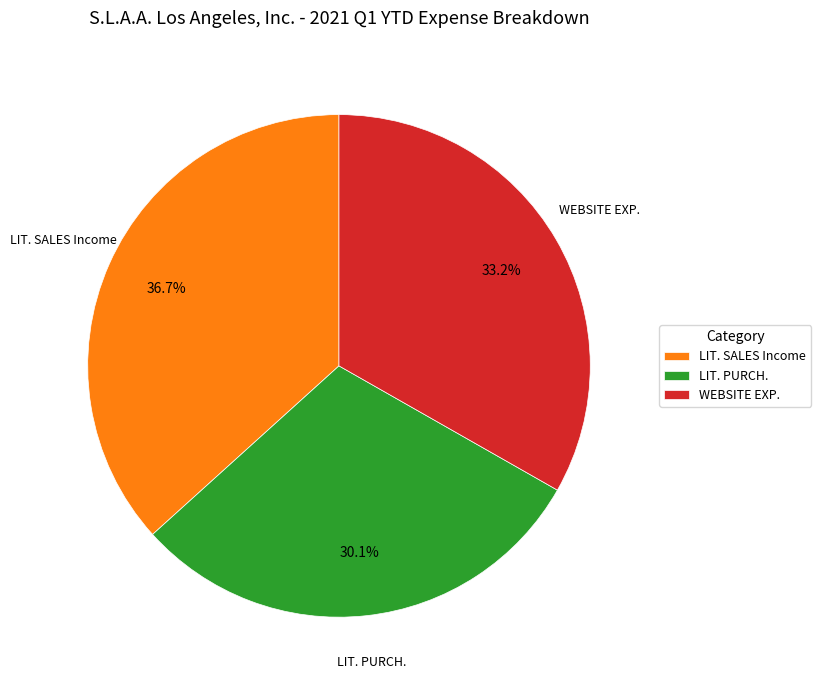

What is the total percentage of WEBSITE EXP. and LIT. SALES Income?

69.9%